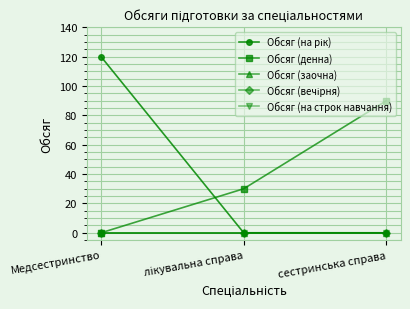

The value of Обсяг (на строк навчання) at сестринська справа is 0. True or false?

True